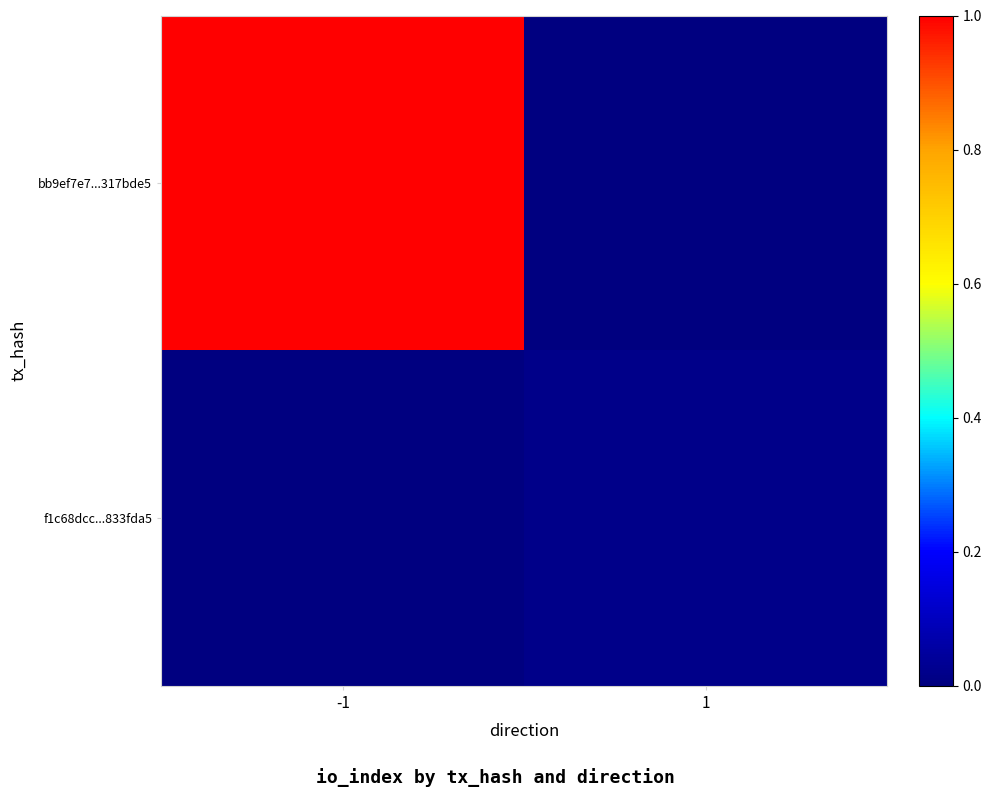

Reading left to right, what are all the values shown in this chart?

bb9ef7e7...317bde5: -1=1.0	1=0.0
f1c68dcc...833fda5: -1=0.0	1=0.0